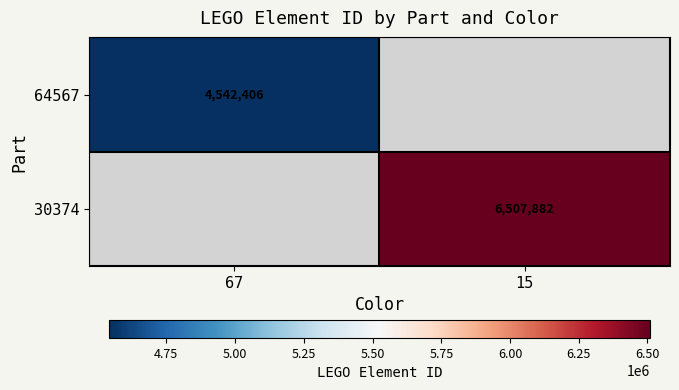

Is the value of 30374 at 15 greater than the value of 64567 at 67?

Yes